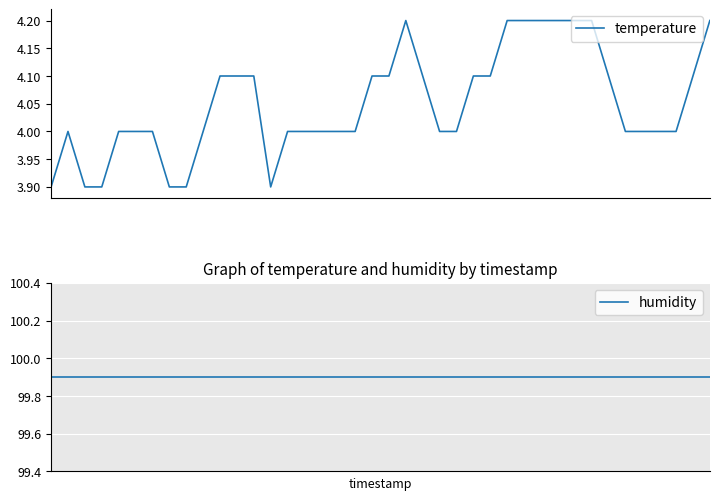

Is the value of humidity at 4 greater than the value of temperature at 20?

Yes